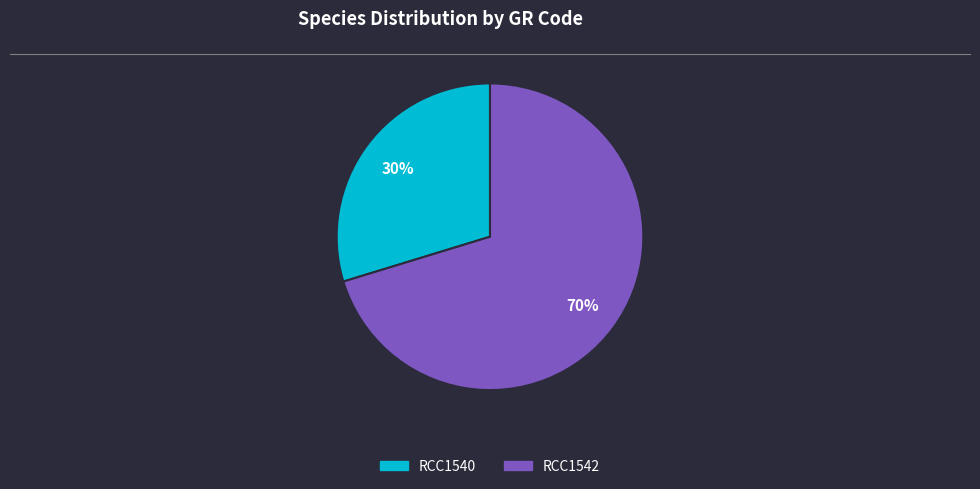

Rank the categories by value from highest to lowest.

RCC1542, RCC1540